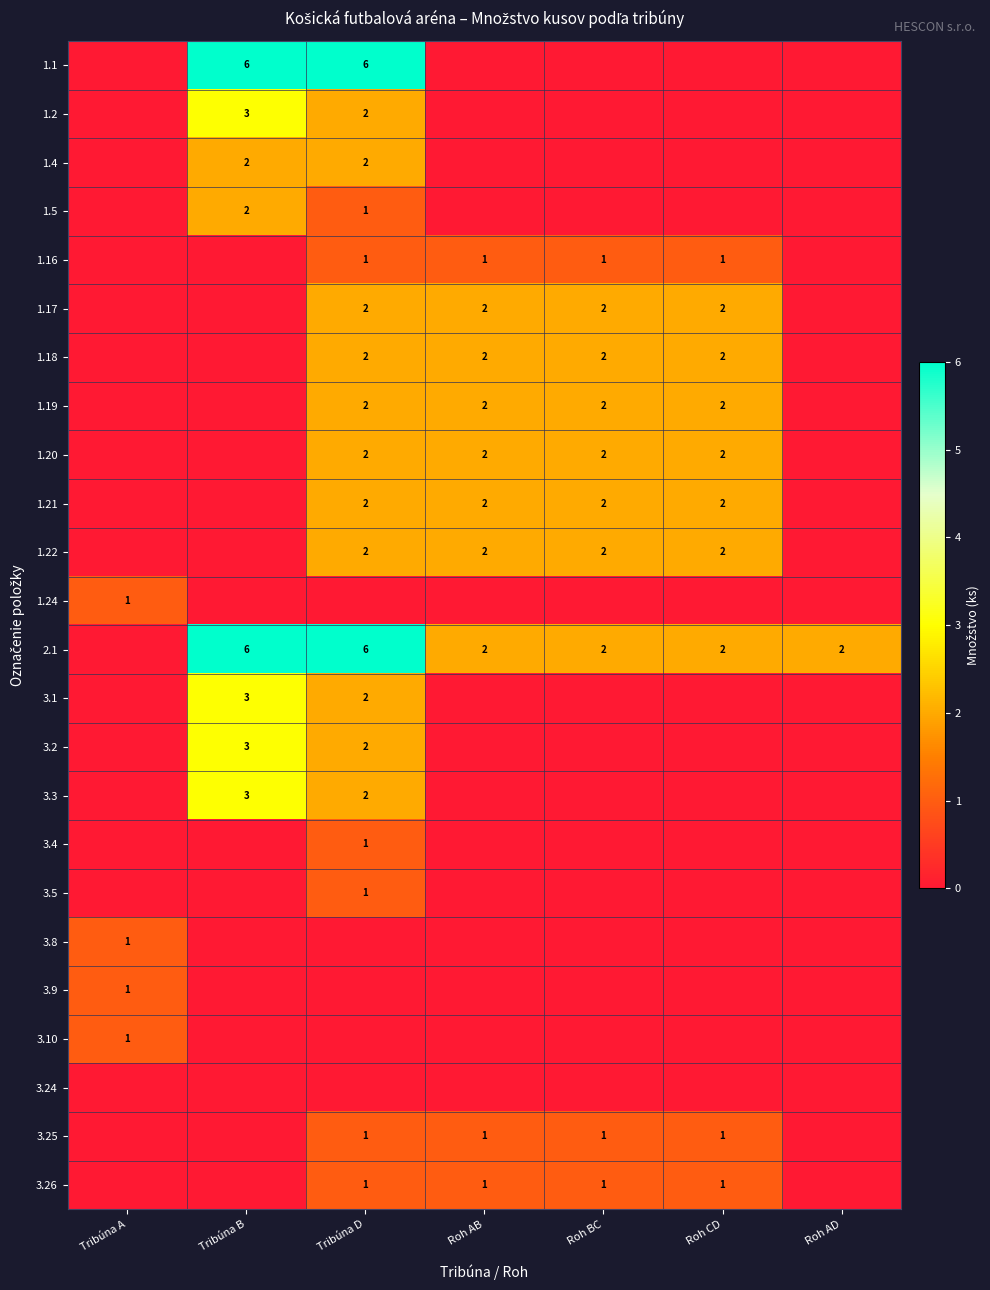

Between Tribúna B and Tribúna A, which is larger?

Tribúna B